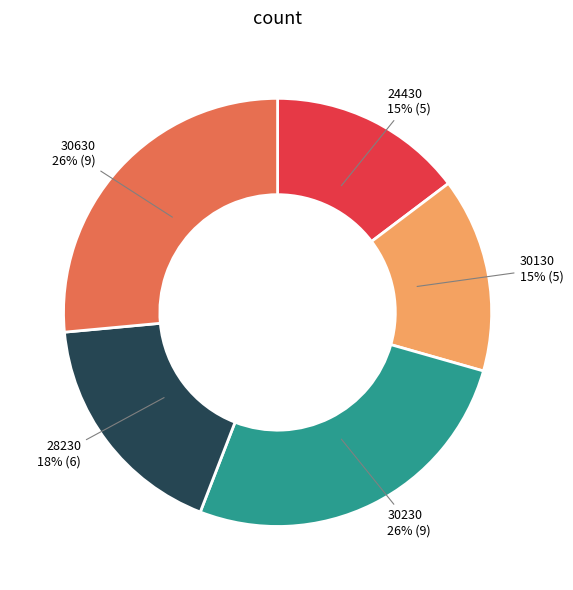

Is there any slice that represents more than half of the pie?

No